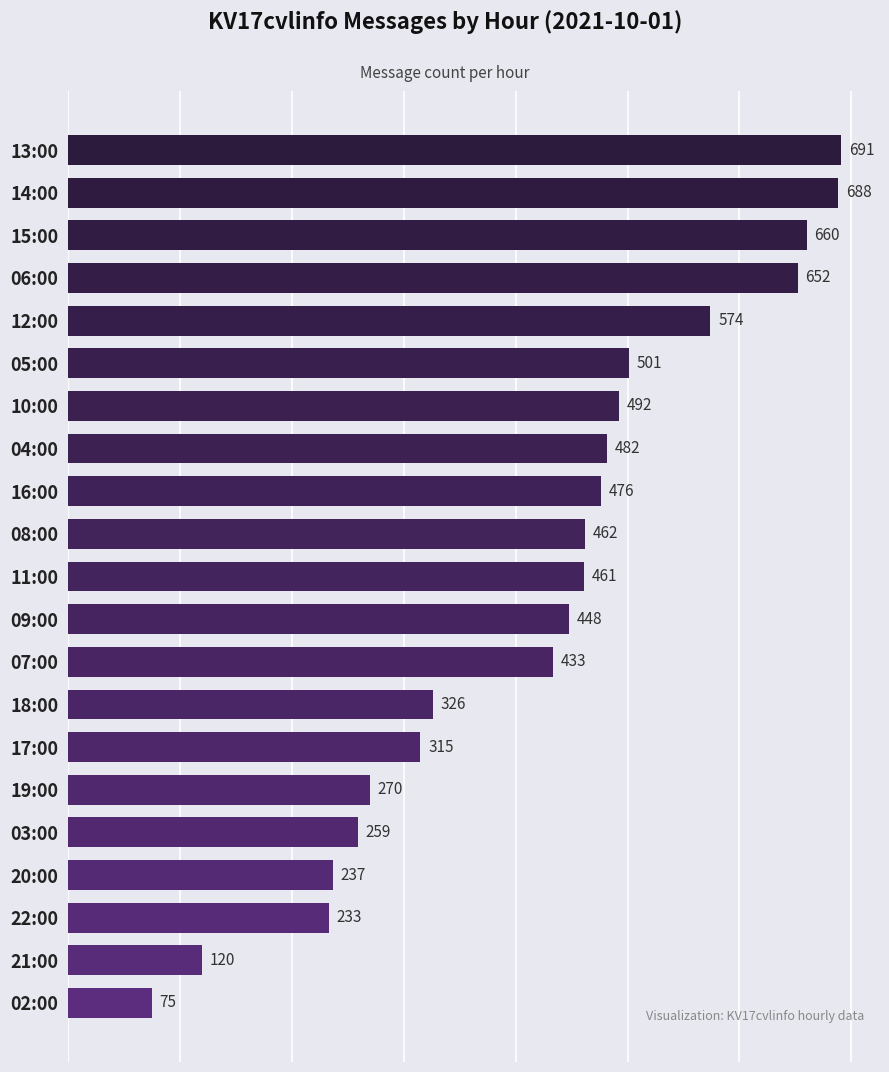

What is the difference between the second highest and minimum values?

613